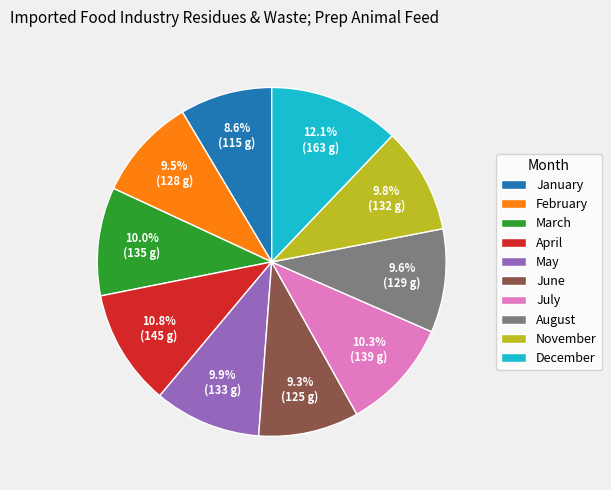

How many segments does this pie chart have?

10